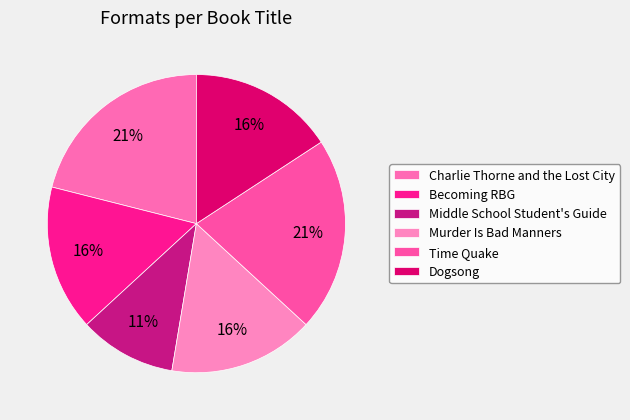

How many slices are in this pie chart?

6